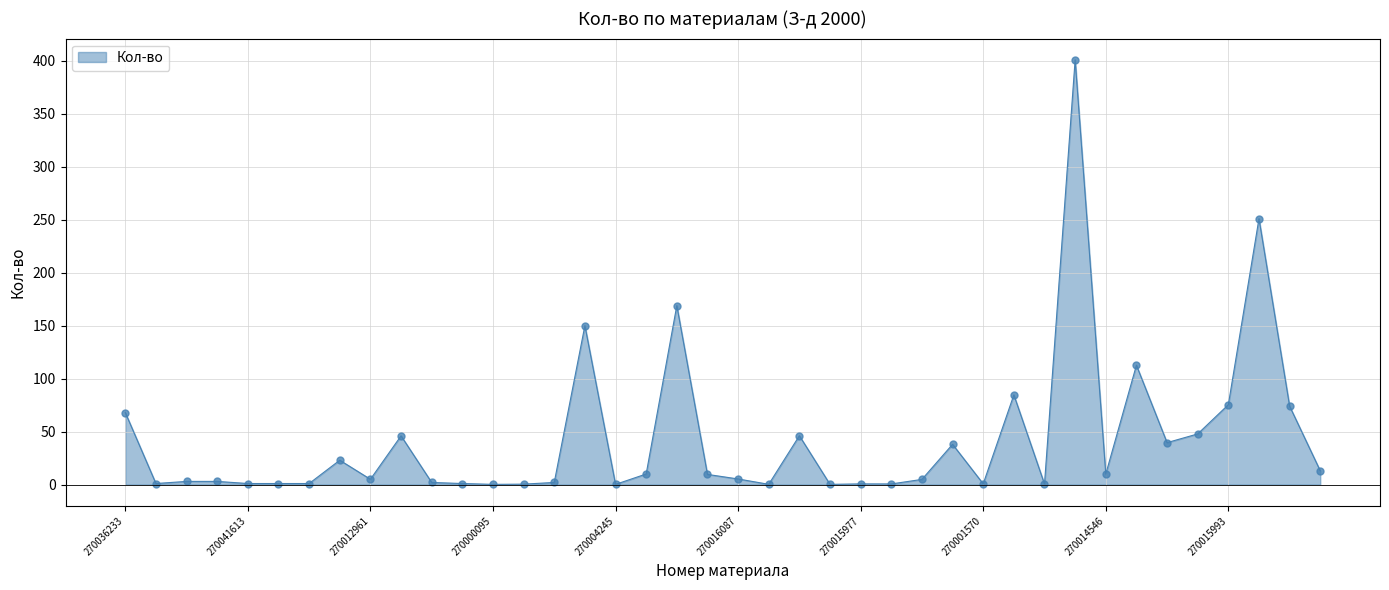

What is the average value?

42.6